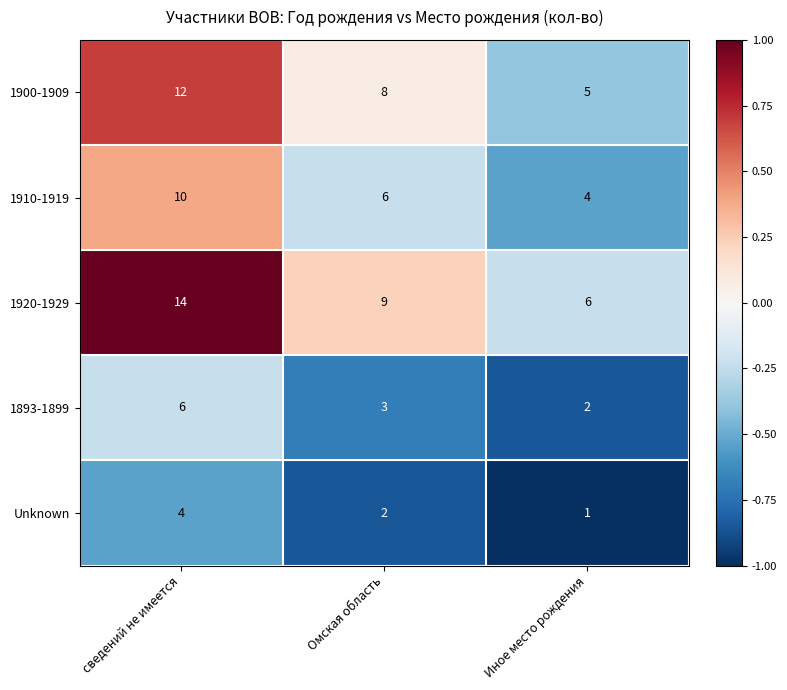

What is the total value across all series at сведений не имеется?

46